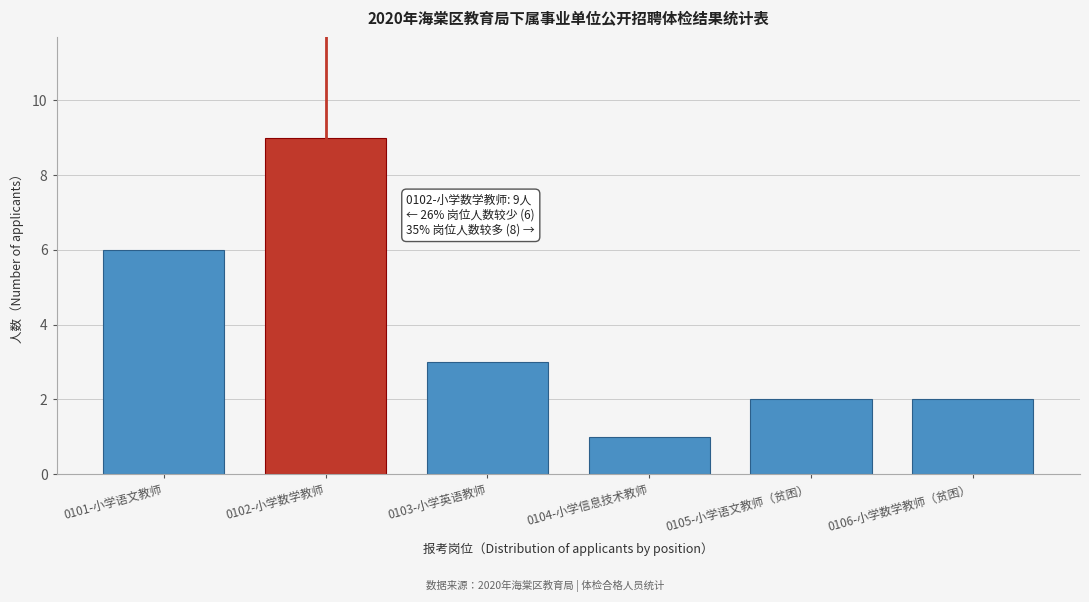

Reading left to right, transcribe all the data shown in this chart.

0101-小学语文教师=6	0102-小学数学教师=9	0103-小学英语教师=3	0104-小学信息技术教师=1	0105-小学语文教师（贫困）=2	0106-小学数学教师（贫困）=2